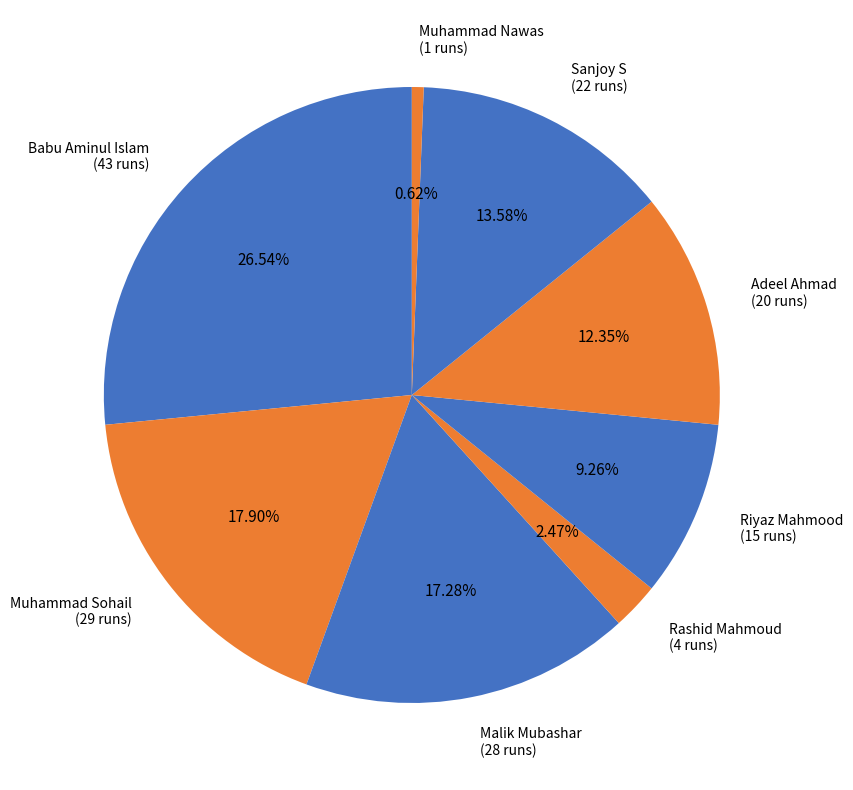

What is the smallest slice in the pie chart?

Muhammad Nawas (1 runs)